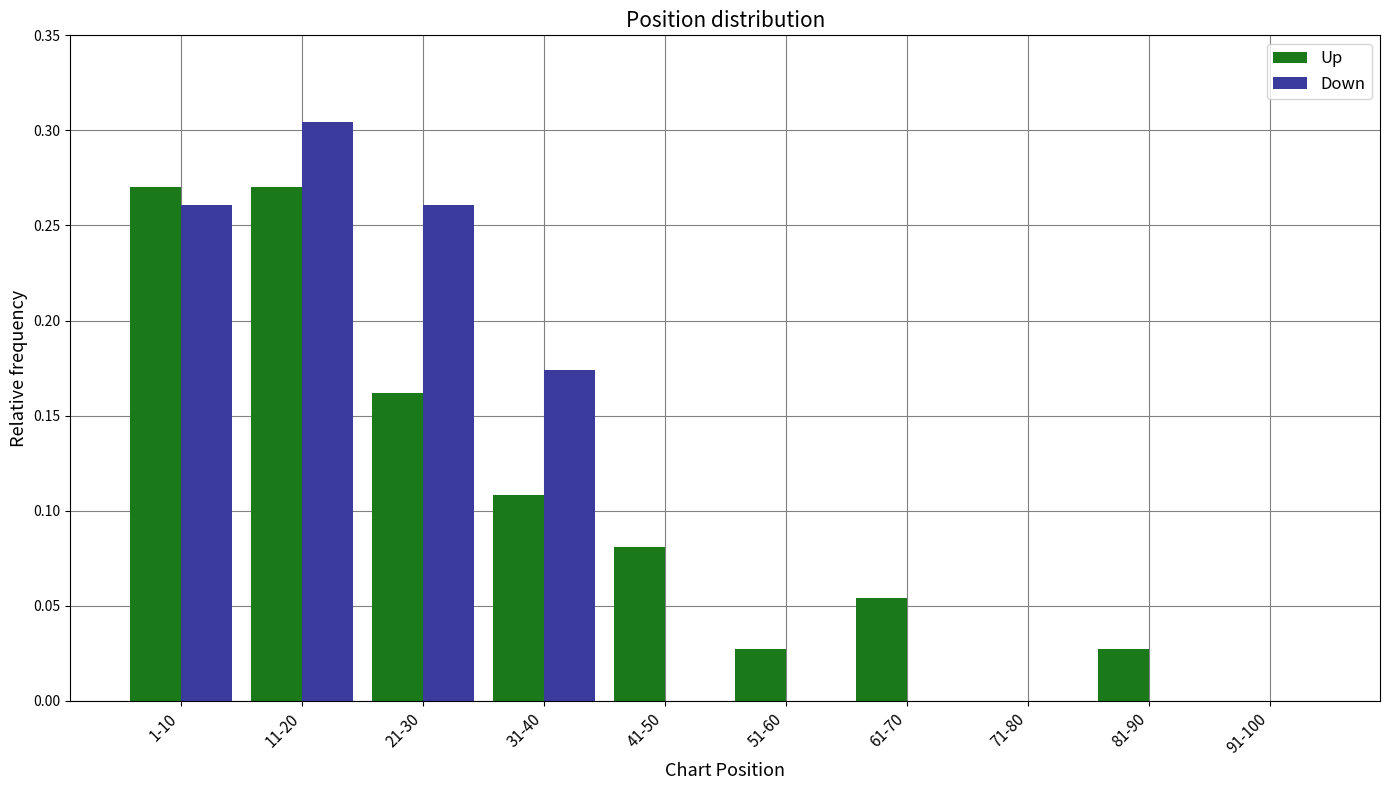

Is it true that Up equals 0.1 at 11-20?

False